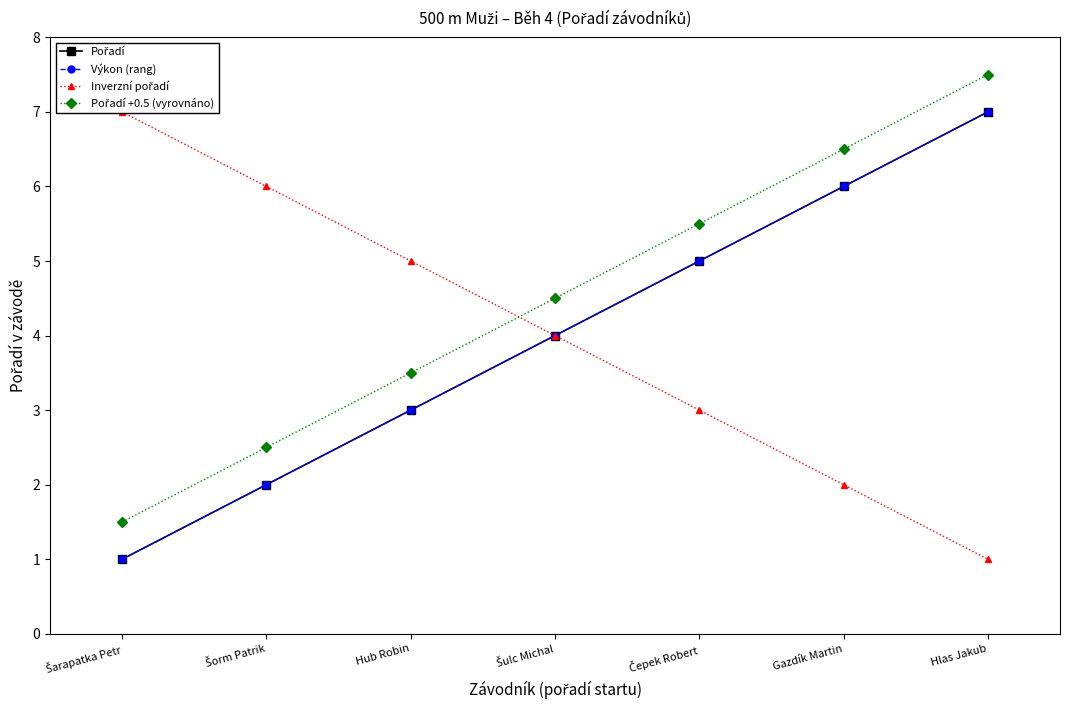

Which series changed the most between Gazdík Martin and Hlas Jakub?

Pořadí